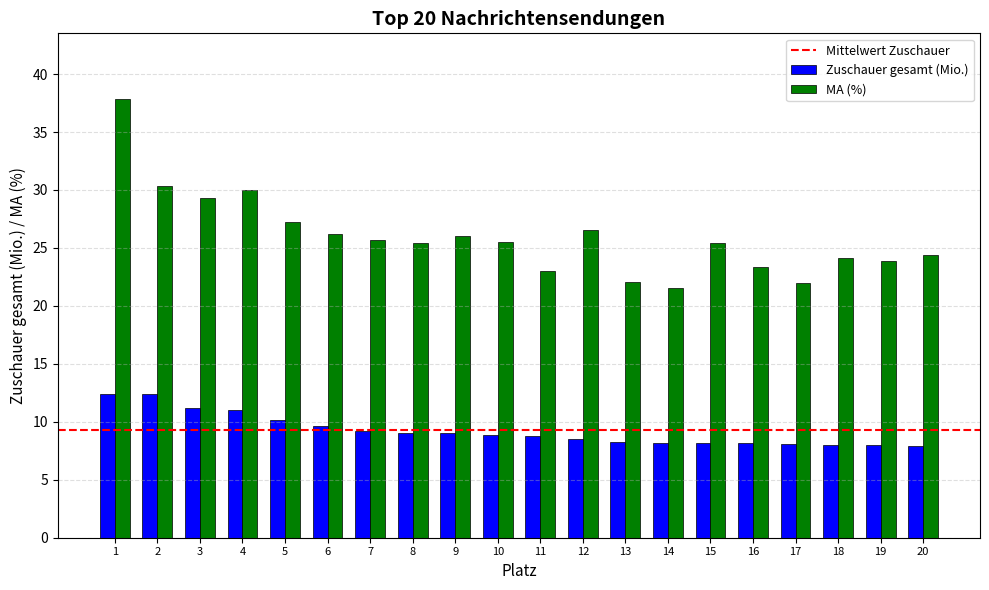

At how many categories does at least one series exceed 37?

1